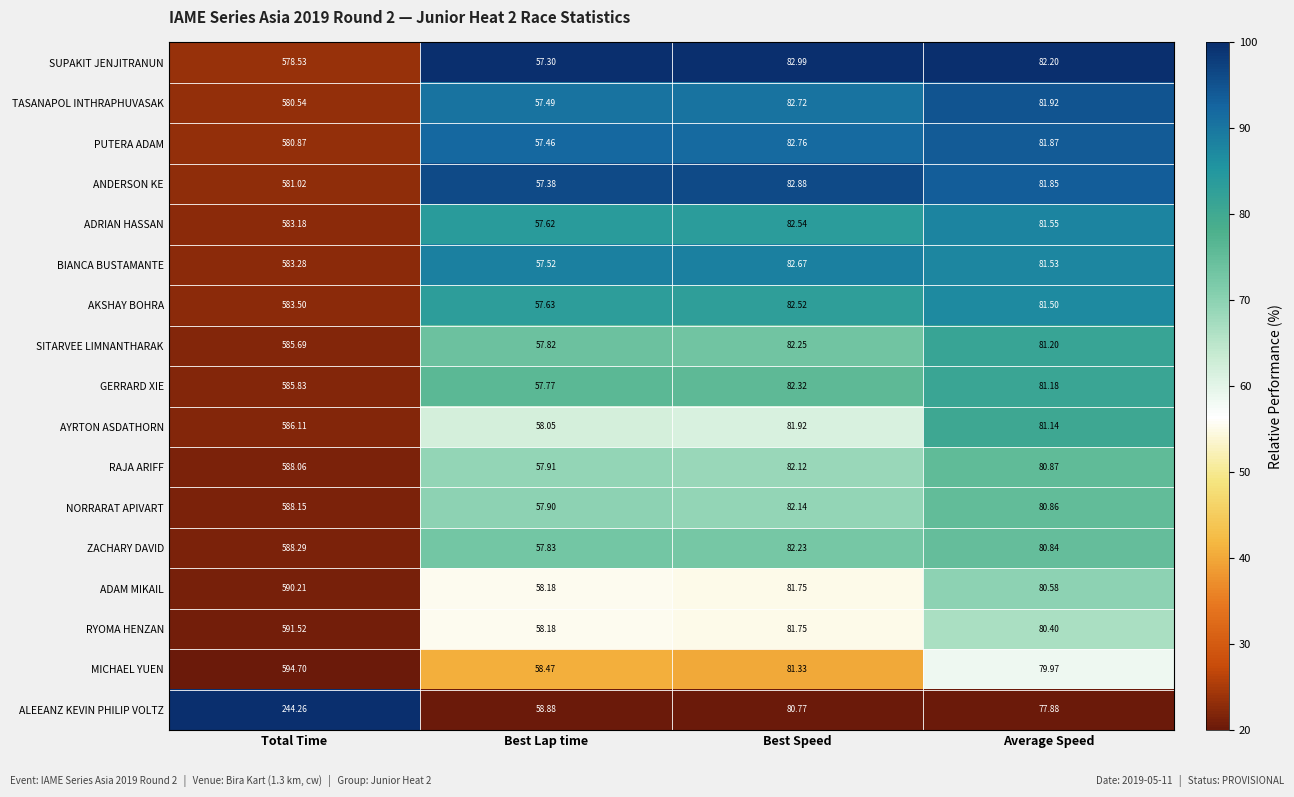

Which series has the largest range (max minus min)?

MICHAEL YUEN